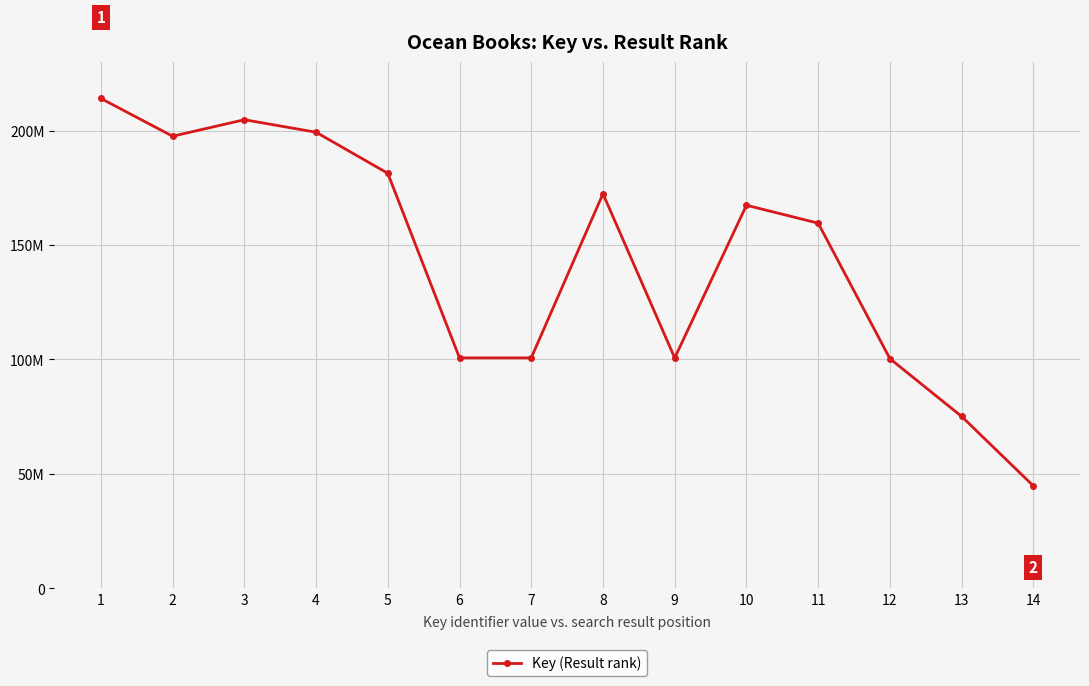

The value at 11 is 159583436. True or false?

True